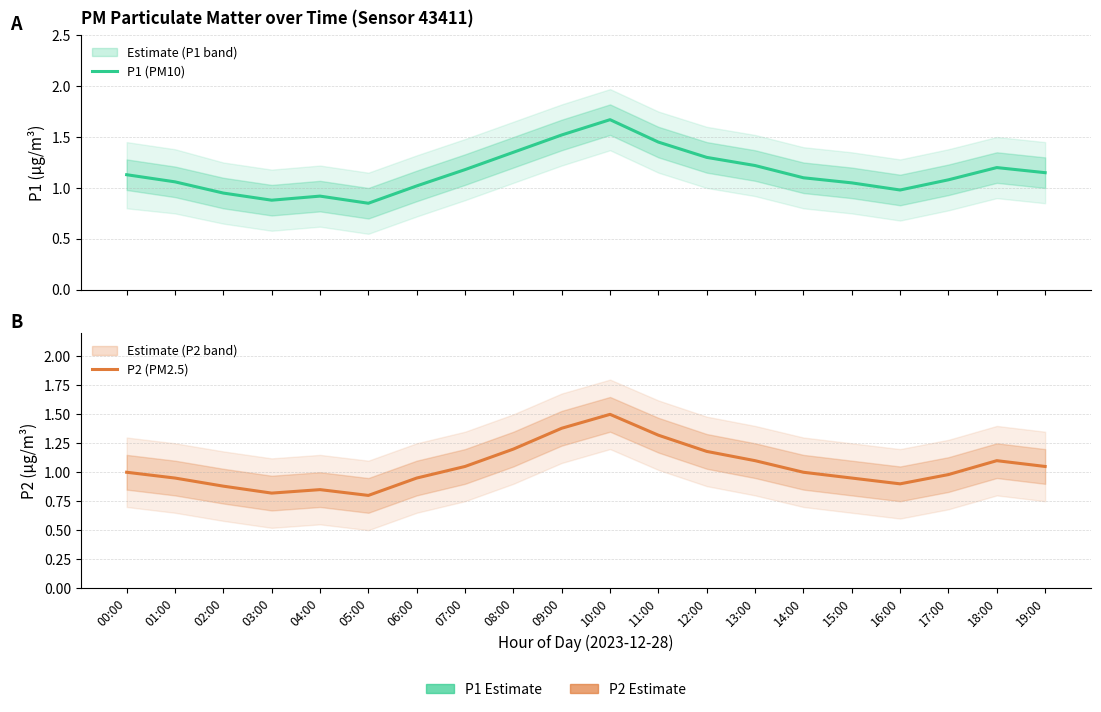

The value of P1 (PM10) at 09:00 is 1.5. True or false?

True